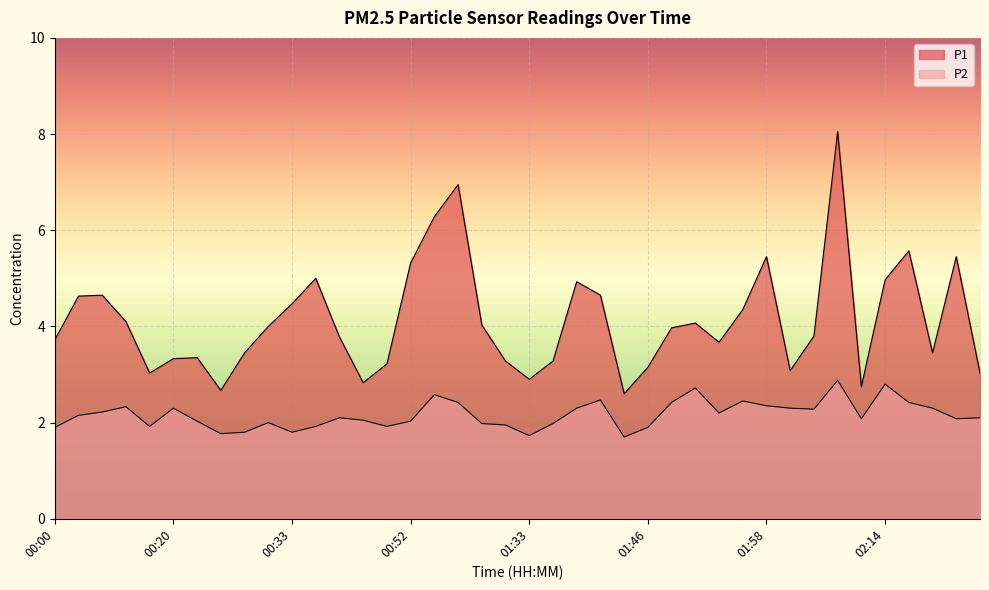

Between 00:18 and 01:33, which series saw the biggest shift?

P2